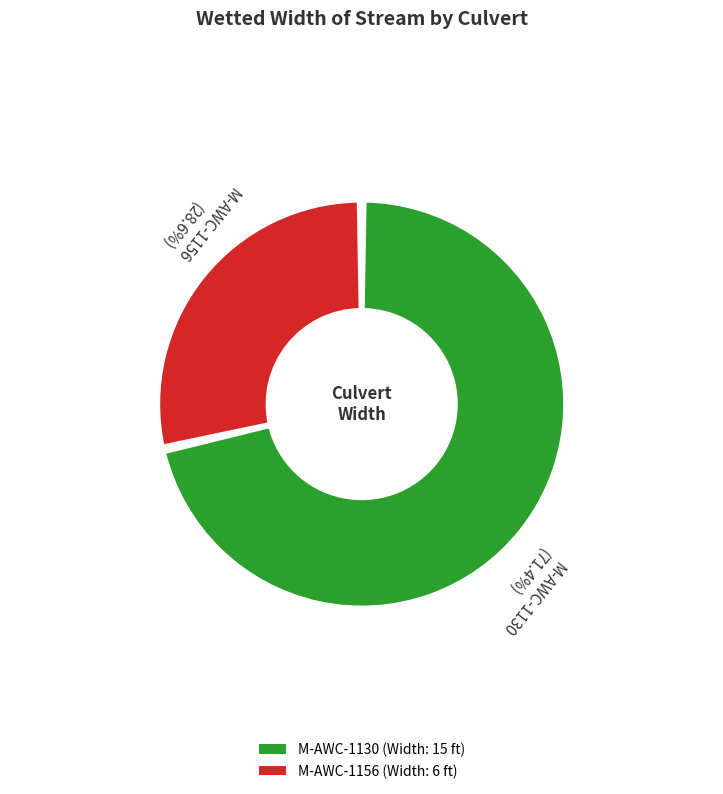

What is the total percentage of M-AWC-1130 and M-AWC-1156?

100.0%